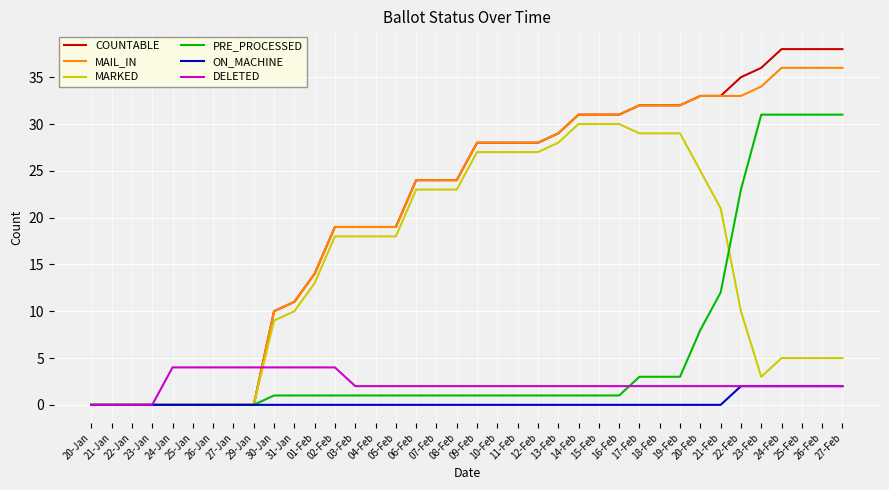

What are all the series names shown in the legend?

COUNTABLE, MAIL_IN, MARKED, PRE_PROCESSED, ON_MACHINE, DELETED